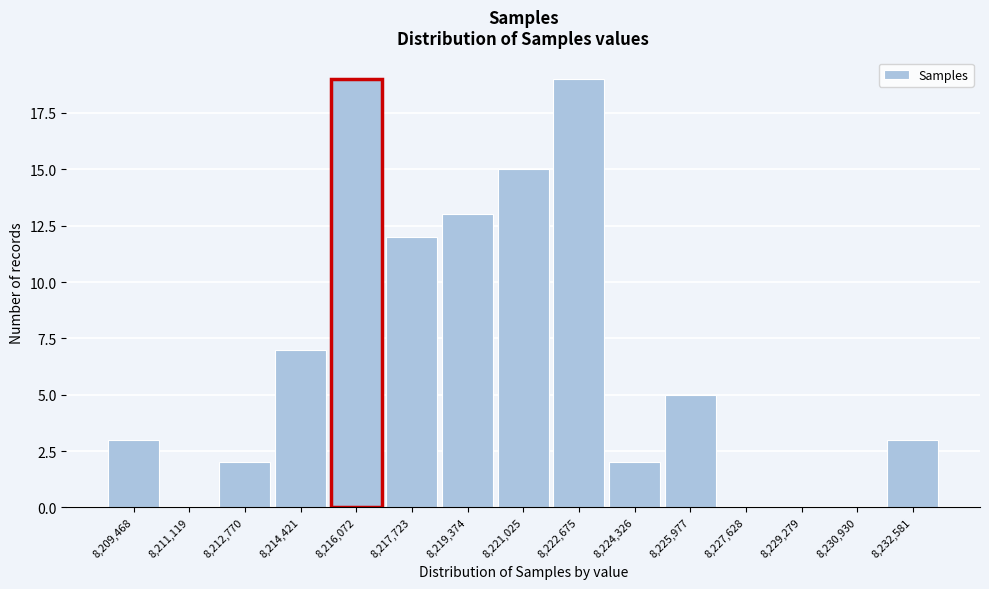

Reading left to right, list every bar in this chart as the range it spans on the x-axis followed by its height. Neither the bar edges nor the heights are printed on the chart, so give them approximately, as read against the axes.

8208600 to 8210200: 3
8210200 to 8212000: 0
8212000 to 8213600: 2
8213600 to 8215200: 7
8215200 to 8216800: 19
8216800 to 8218600: 12
8218600 to 8220200: 13
8220200 to 8221800: 15
8221800 to 8223600: 19
8223600 to 8225200: 2
8225200 to 8226800: 5
8226800 to 8228400: 0
8228400 to 8230200: 0
8230200 to 8231800: 0
8231800 to 8233400: 3